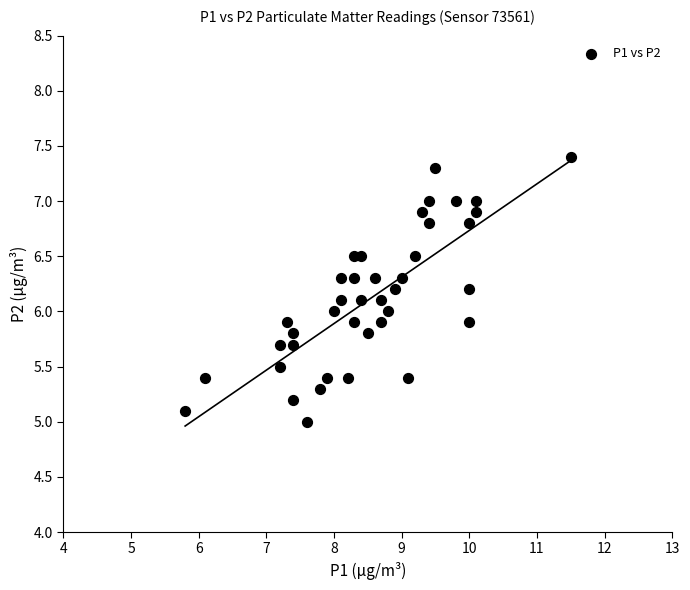

What is the range of Y values (max minus min)?

2.4